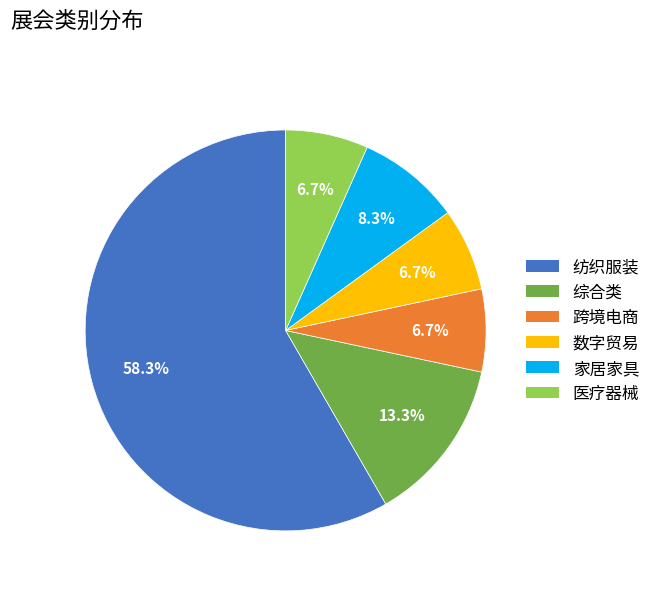

Does 医疗器械 represent more than half of the total?

No